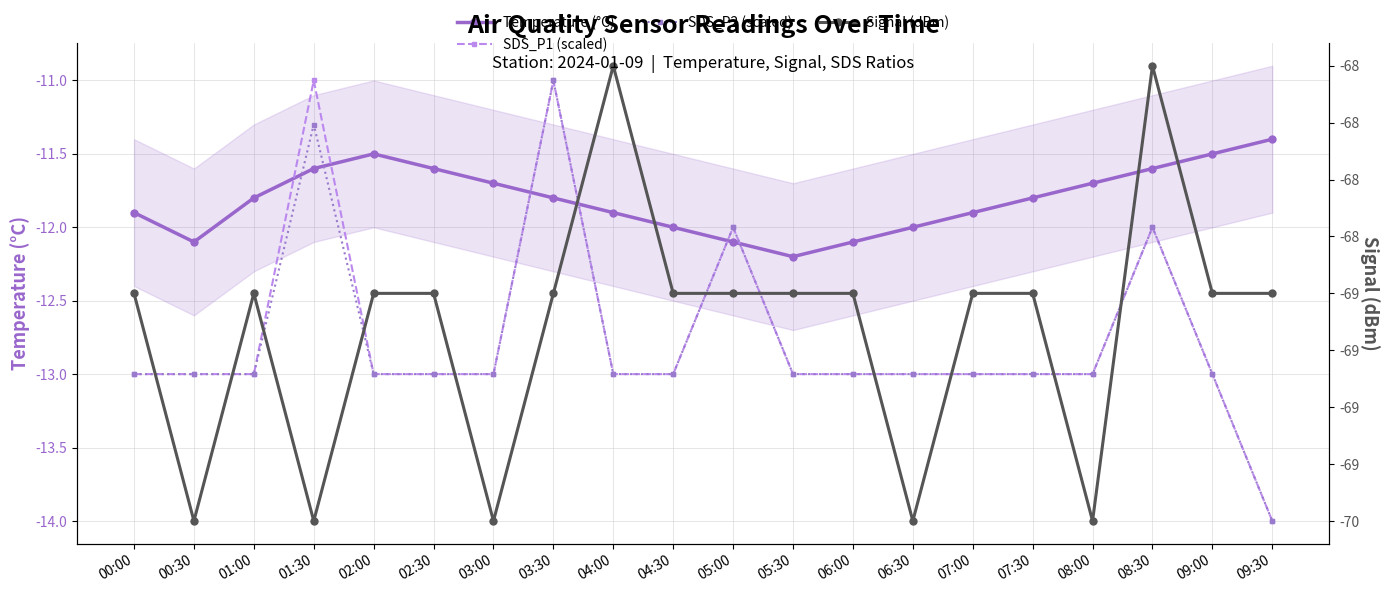

What is the total value across all series at 02:00?

-106.5